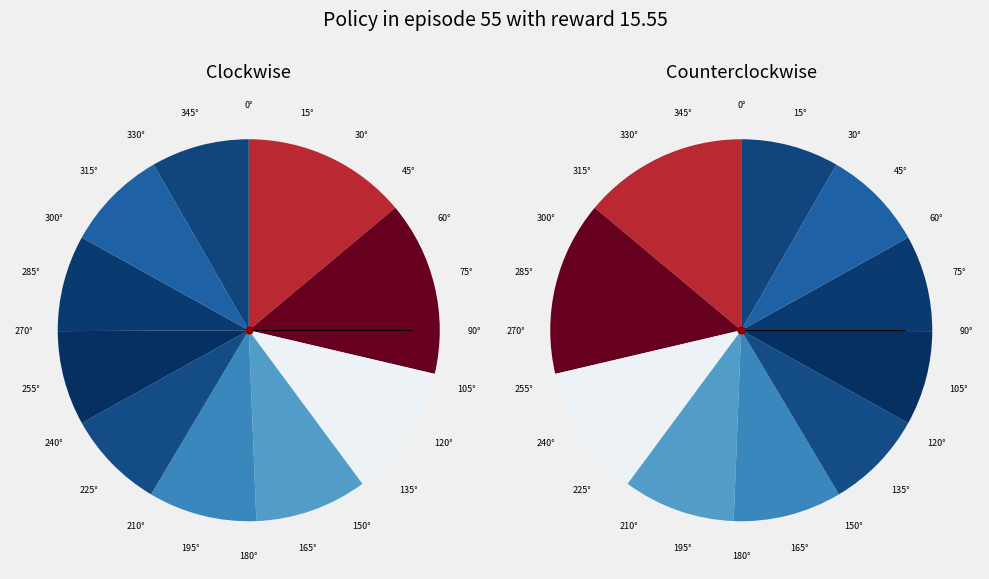

True or false: pct05 accounts for 3% of the total.

False